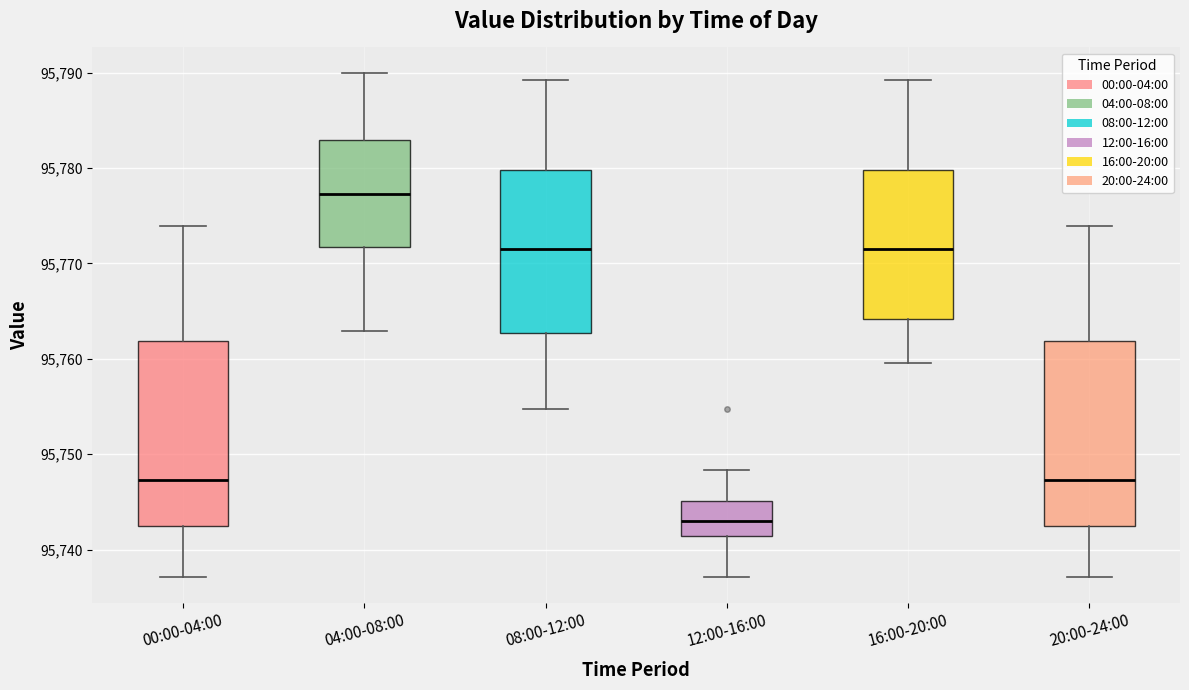

Where does the upper whisker of the box for 12:00-16:00 end on the y-axis? The values are not printed on the chart, so give them approximately, as read against the axis.

95748